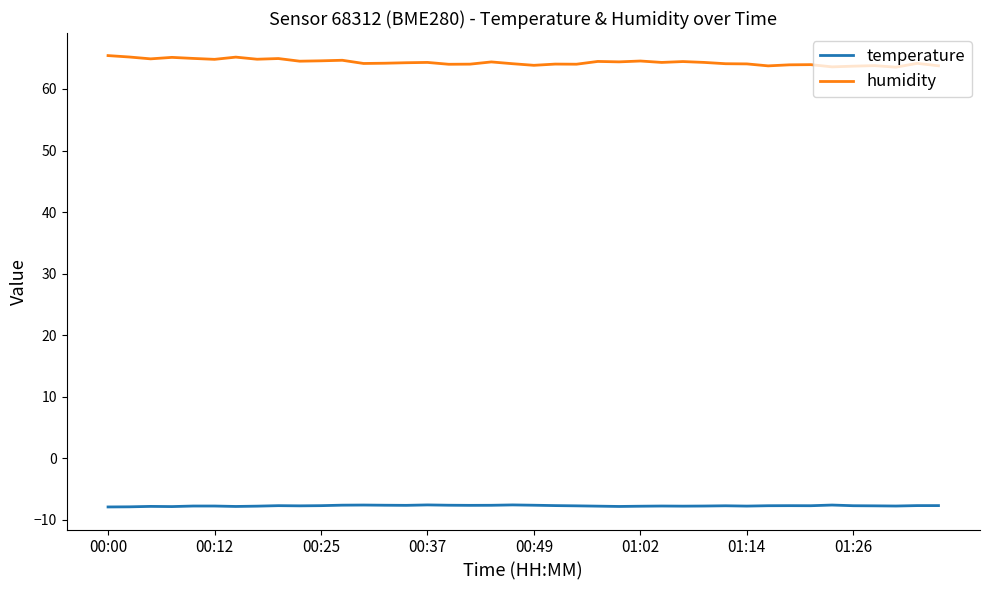

Rank the series by their maximum value, from lowest to highest.

temperature, humidity